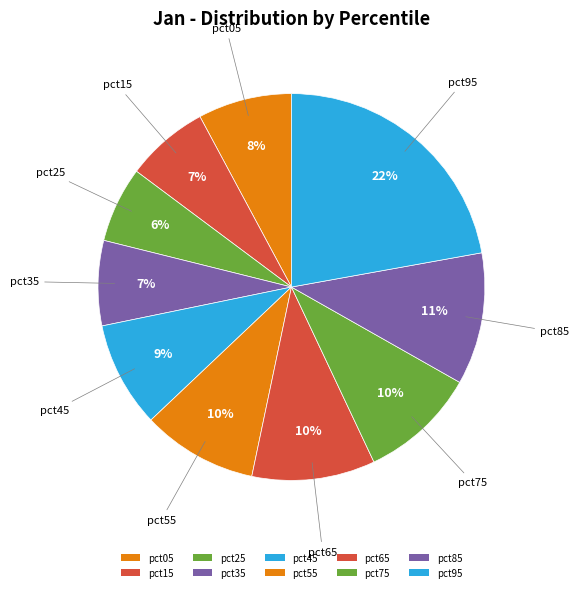

Is it true that pct55 is 23% of the pie?

False